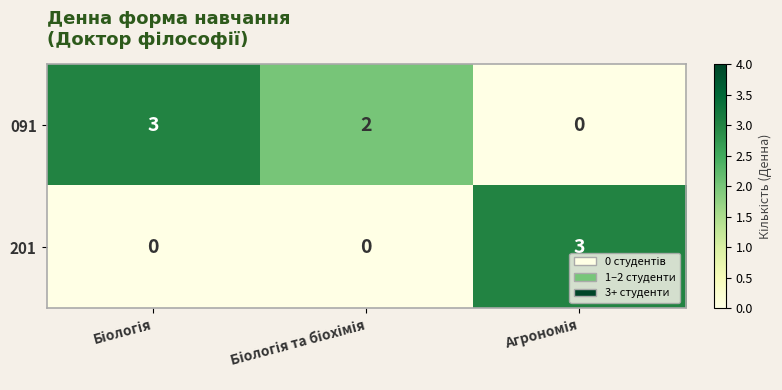

Which series has the largest total across all categories?

091